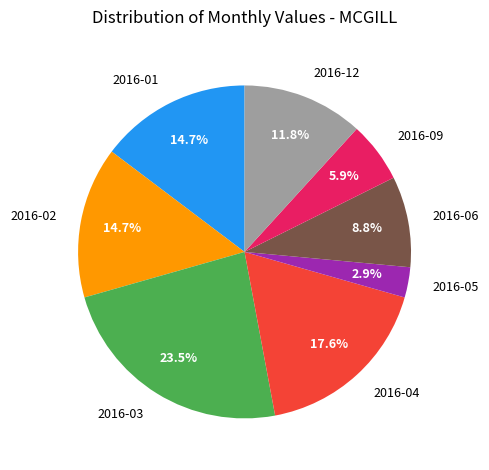

Which category has the smallest portion of the pie?

2016-05